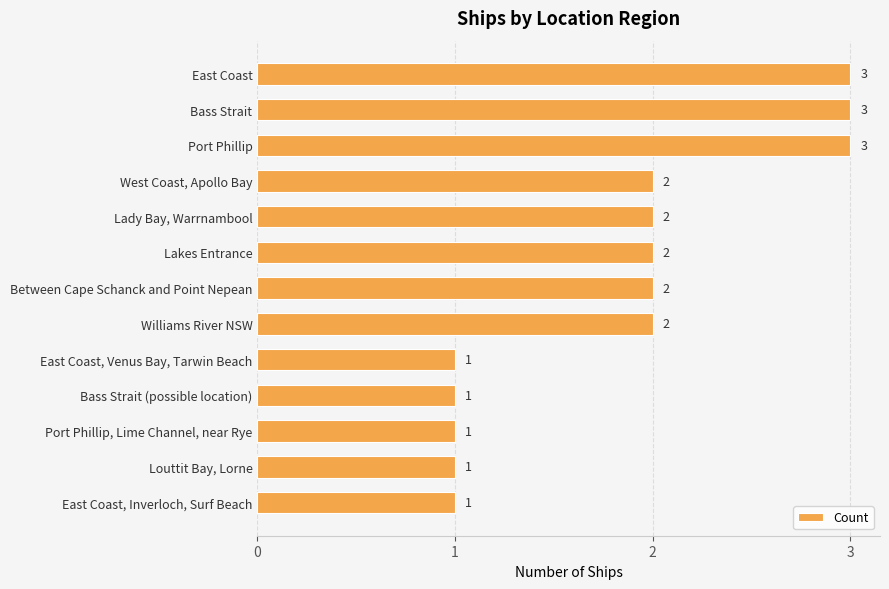

Count the number of data series in this chart.

1